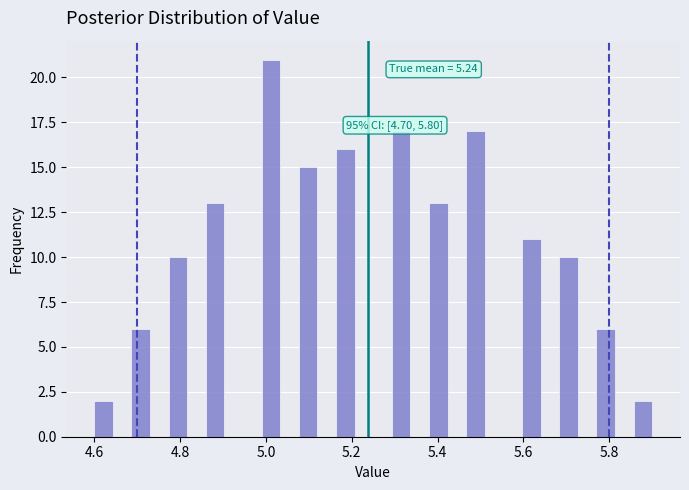

Read against the x-axis, roughly where is the centre of the tallest bar?

5.02